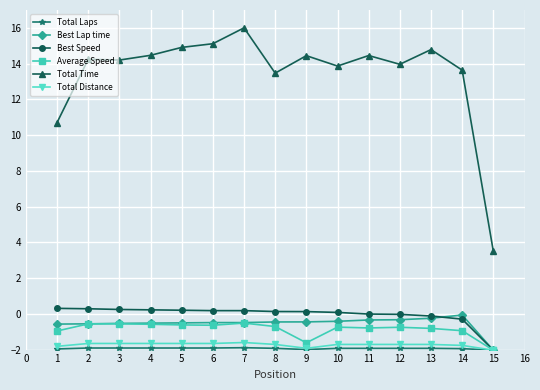

Which series has the largest total across all categories?

Total Time